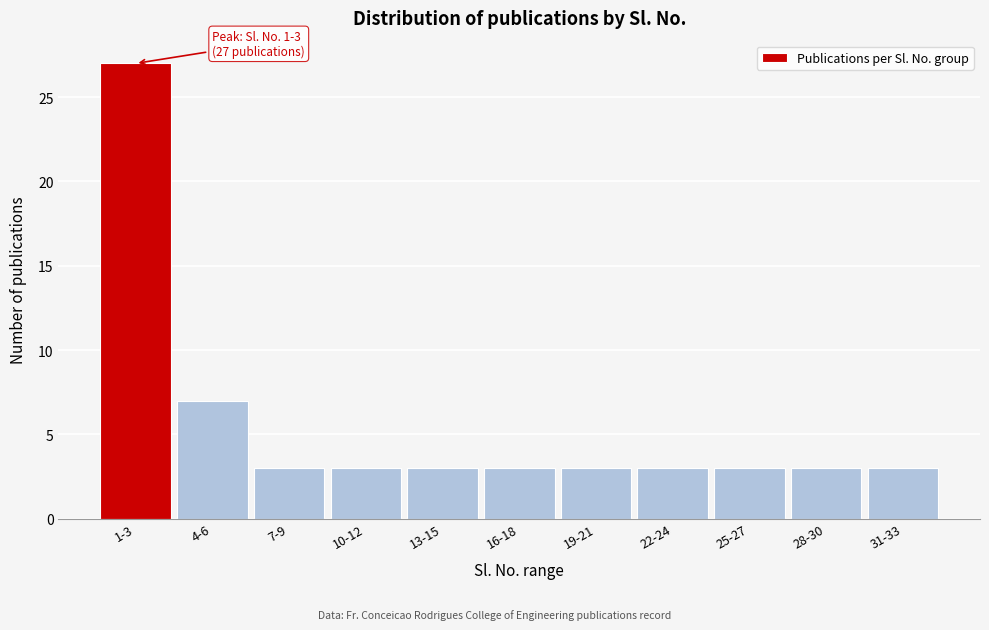

Reading left to right, extract all data points from this chart.

1-3=27	4-6=7	7-9=3	10-12=3	13-15=3	16-18=3	19-21=3	22-24=3	25-27=3	28-30=3	31-33=3